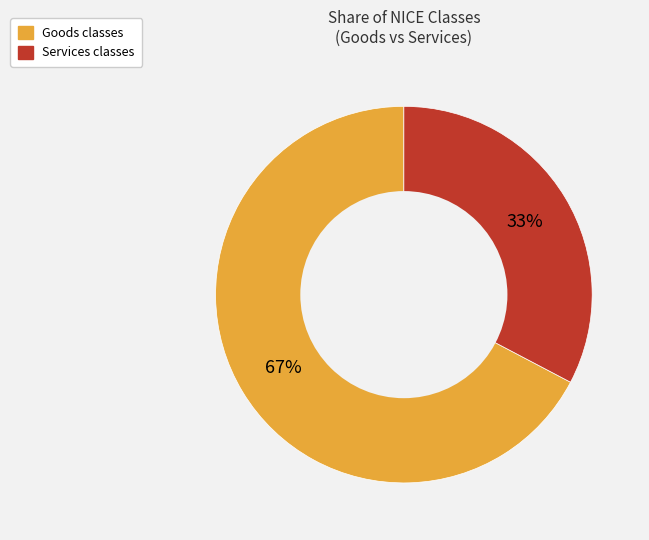

Which slice is the smallest?

Services classes